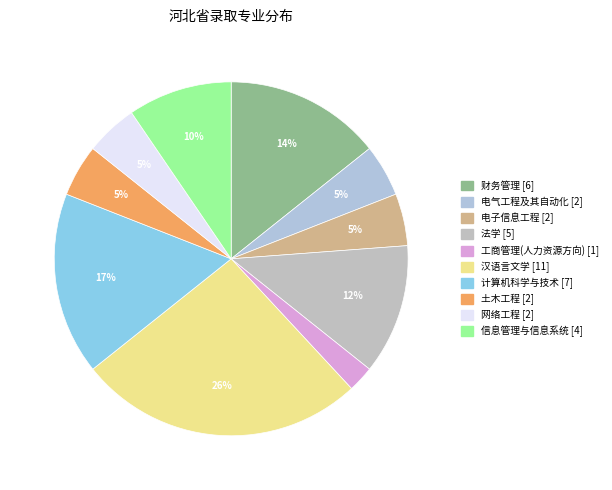

How many segments does this pie chart have?

10